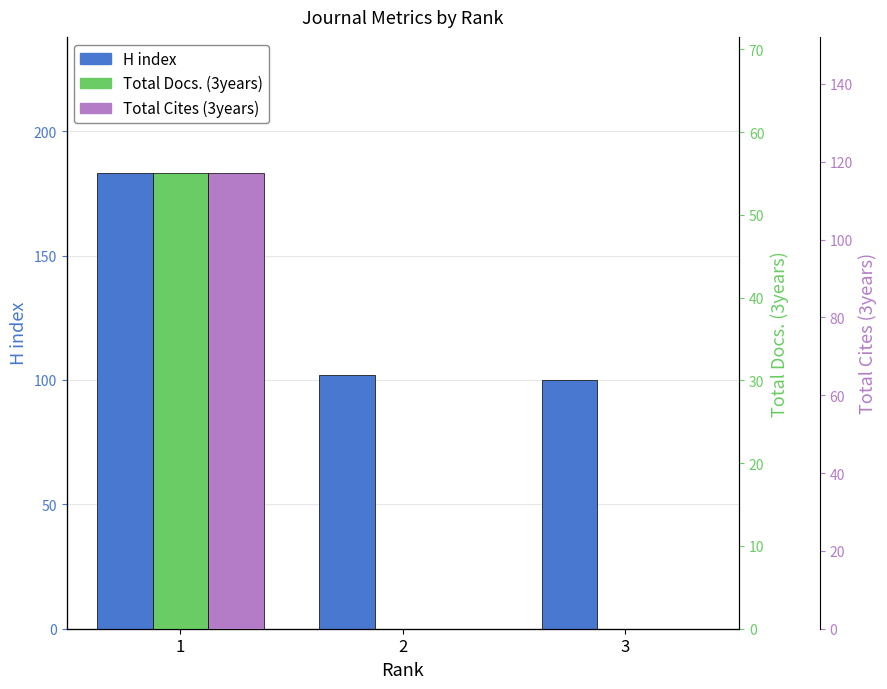

Reading right to left, what are all the values shown in this chart?

H index: 3=100	2=102	1=183
Total Docs. (3years): 3=0	2=0	1=55
Total Cites (3years): 3=0	2=0	1=117